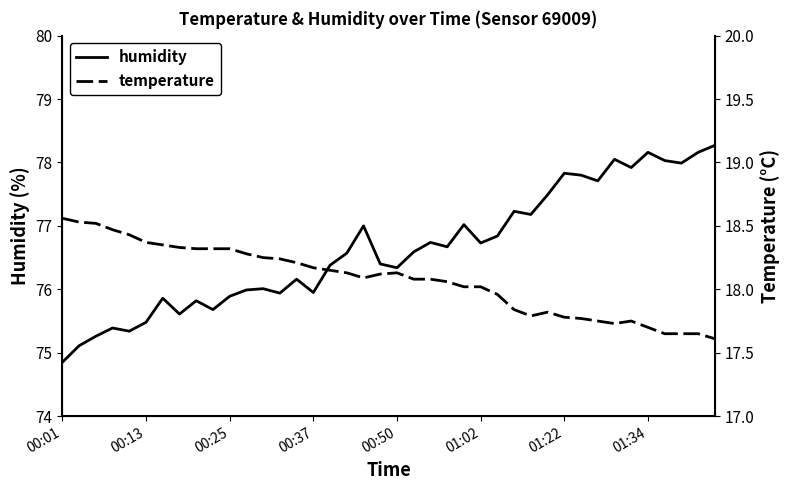

What is the highest value of the humidity series?

78.3